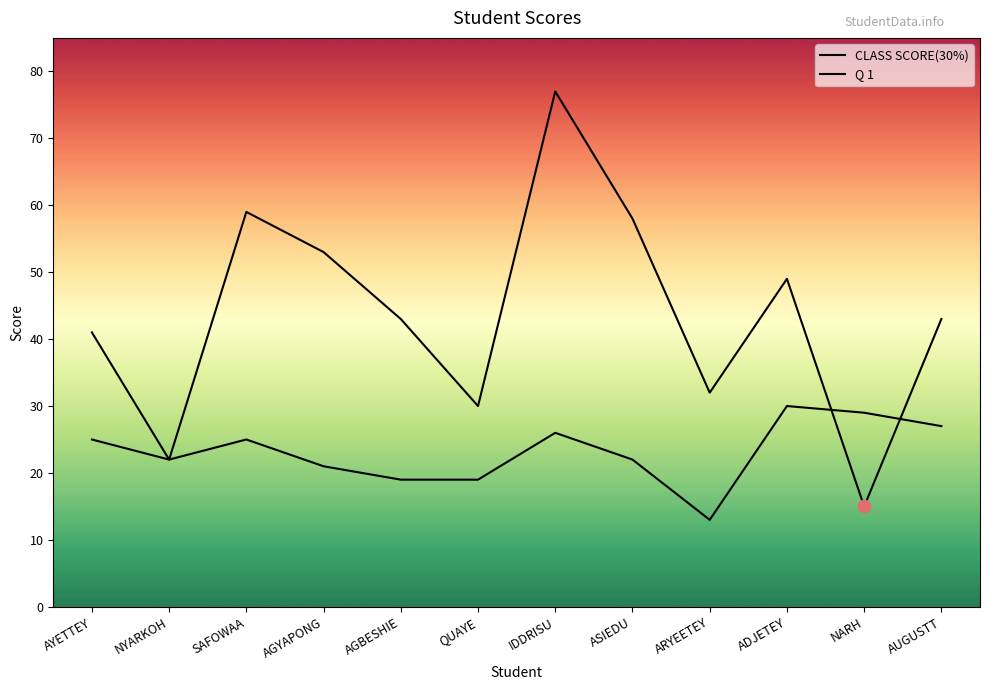

Which series contains the highest Y value?

Q 1